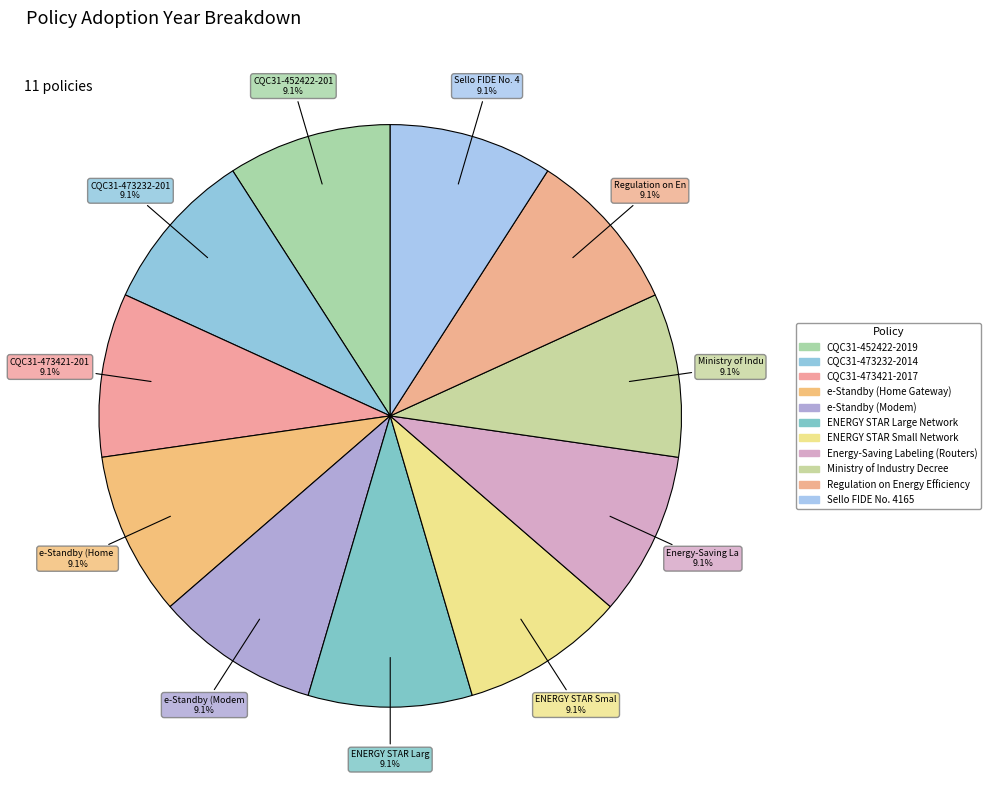

How many slices are in this pie chart?

11